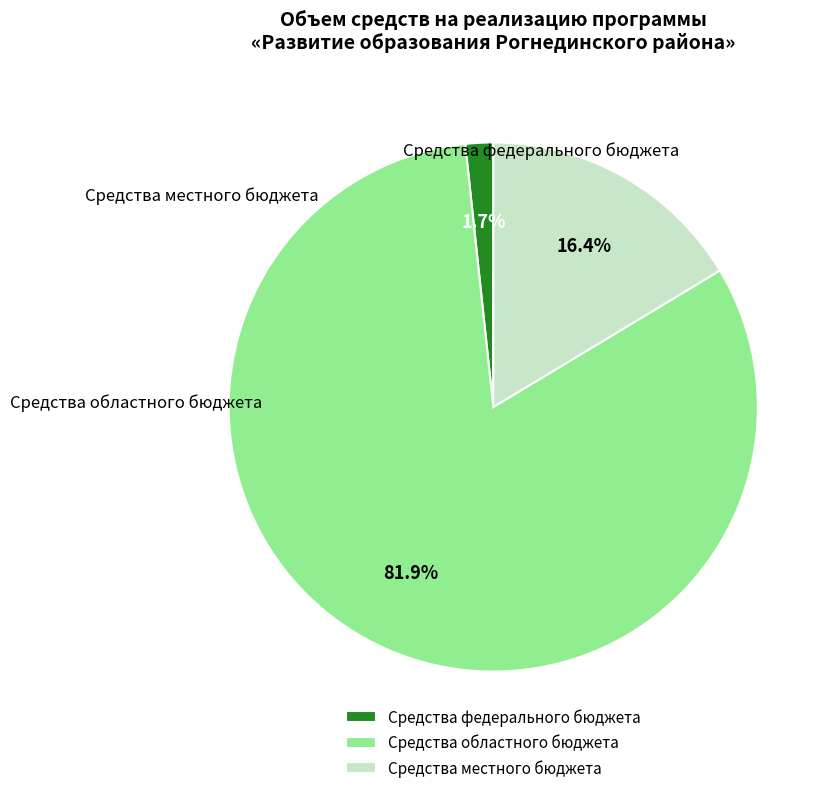

Is the sum of Средства федерального бюджета and Средства областного бюджета greater than half?

Yes